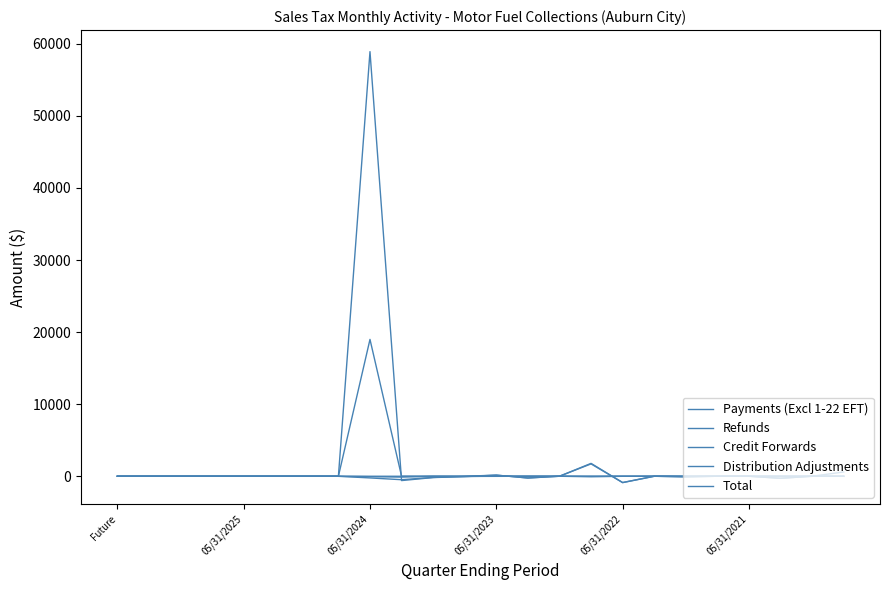

True or false: Payments (Excl 1-22 EFT) and Total cross at least once.

True